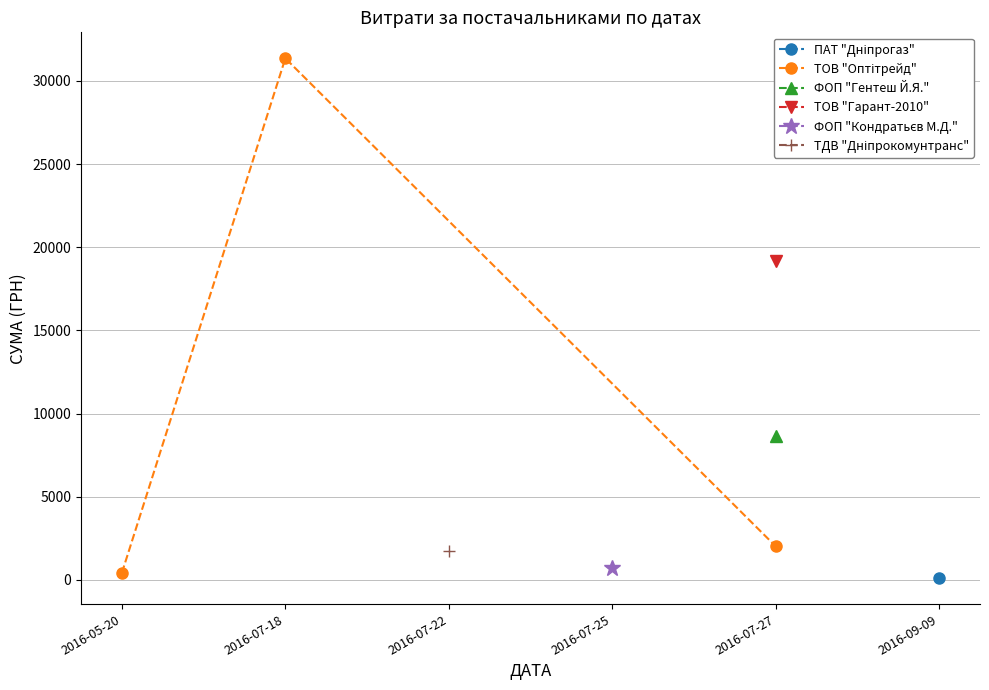

Approximately how many times larger is the value at 2016-05-20 compared to 2016-07-27?

0.2